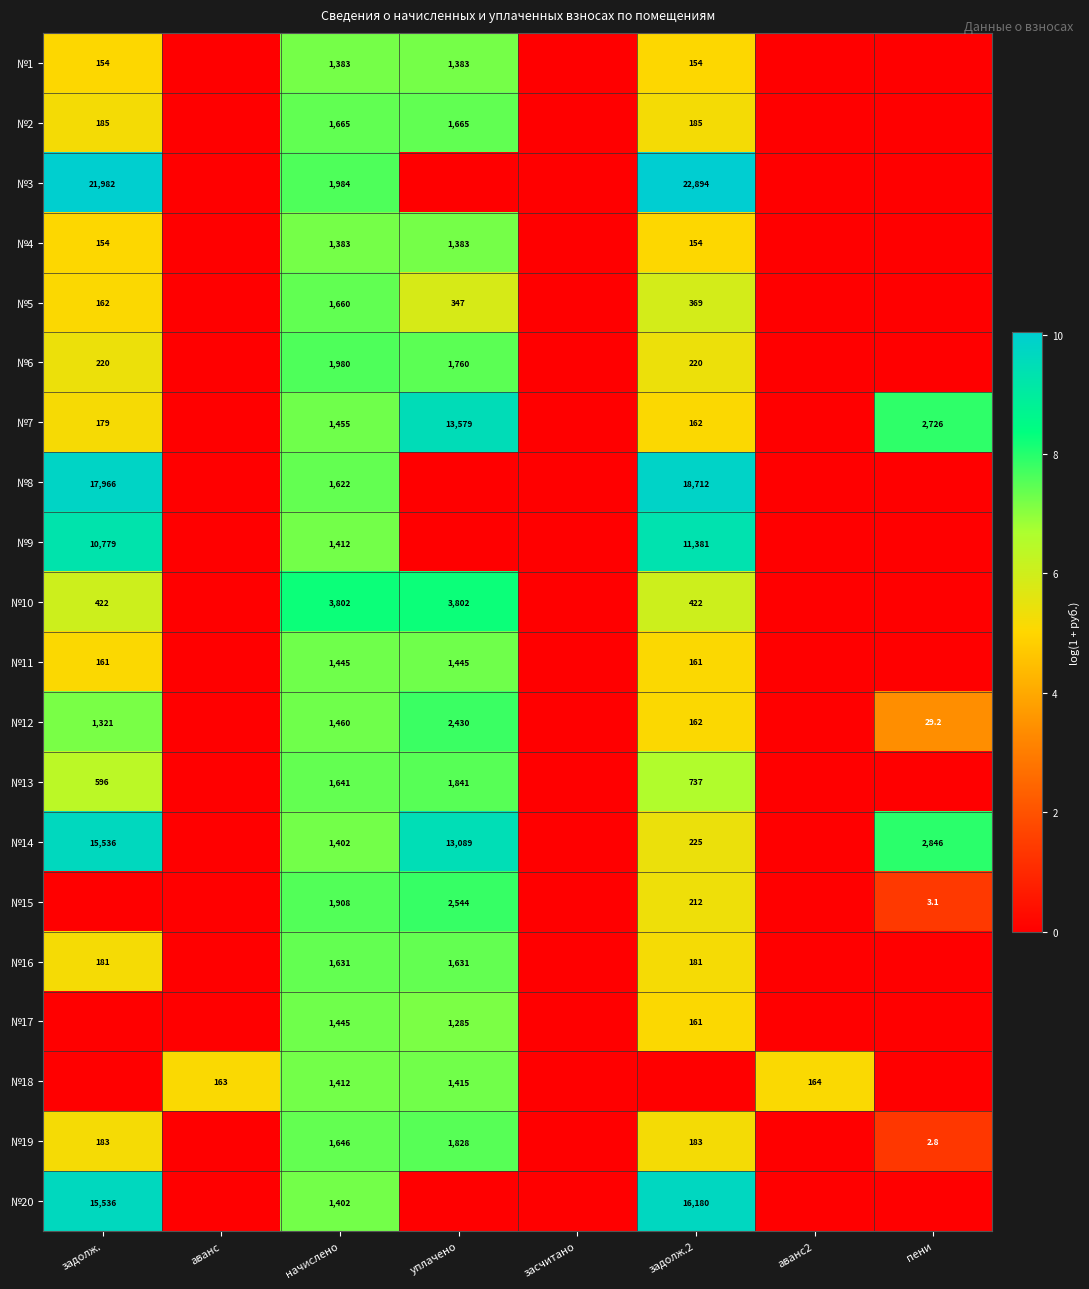

The №11 series shows 1959.2 at уплачено. True or false?

False